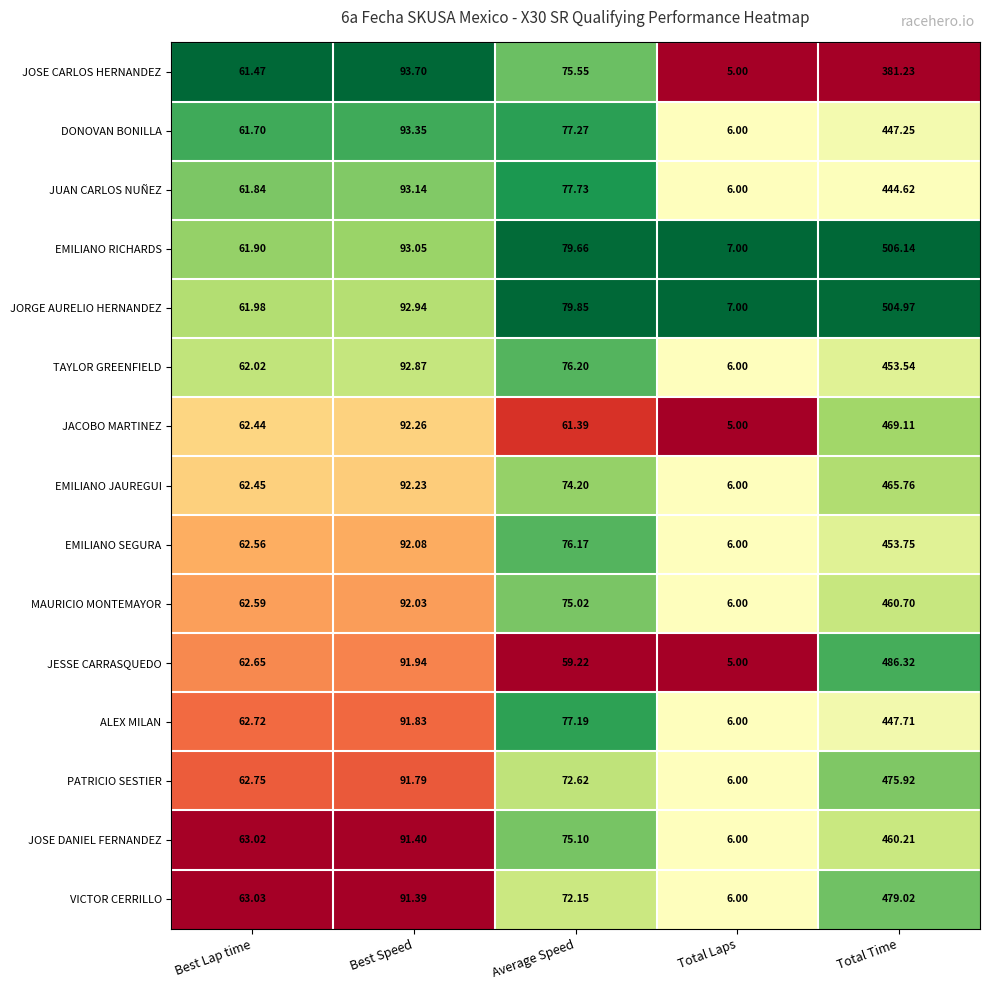

Which label corresponds to the smallest value in the chart?

Total Laps